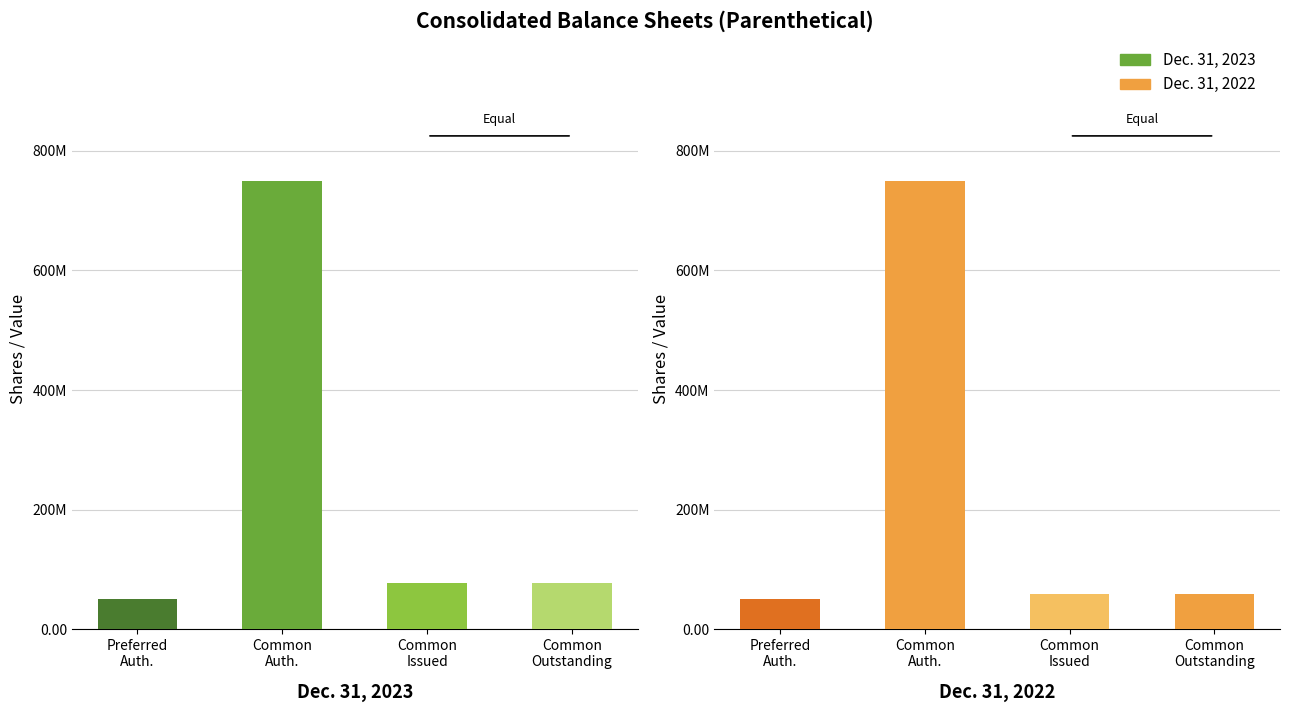

At which label is Dec. 31, 2023 closest to 375000000?

Common shares issued